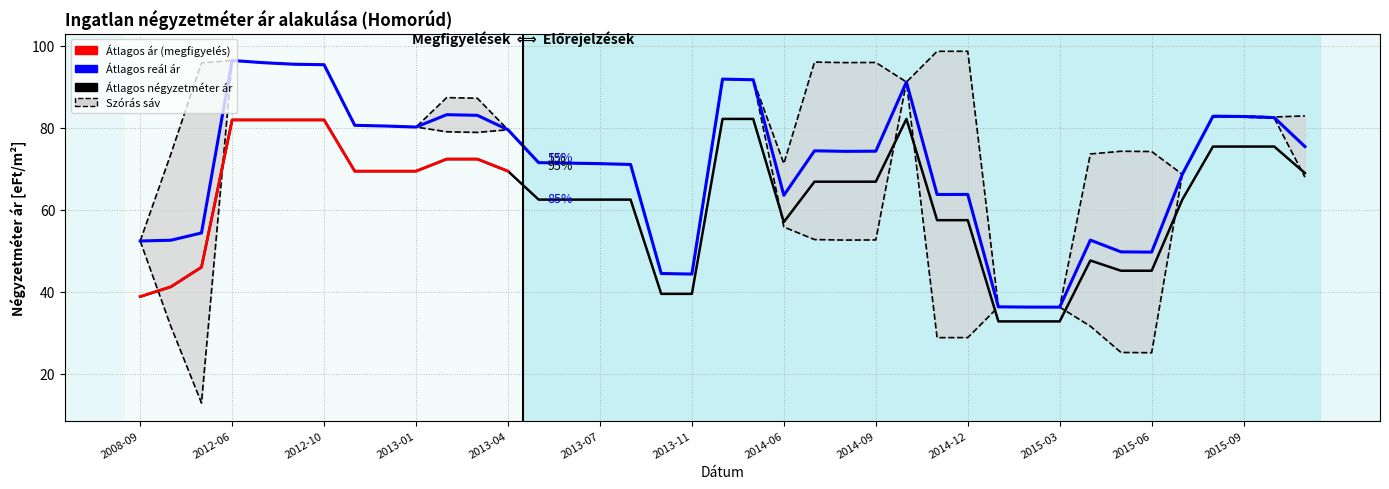

At 2010-01, list the series in order from largest to smallest.

Szórás felső határ, Átlagos reál ár, Átlagos négyzetméter ár, Szórás alsó határ